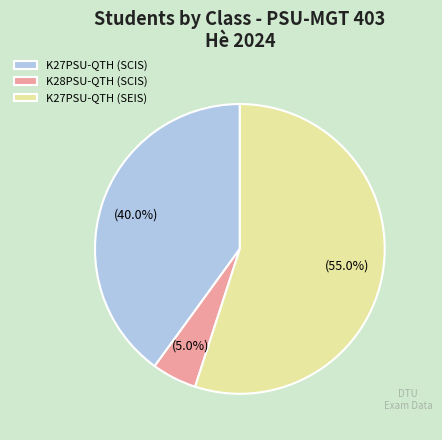

Is K27PSU-QTH (SEIS) the majority of the pie?

Yes